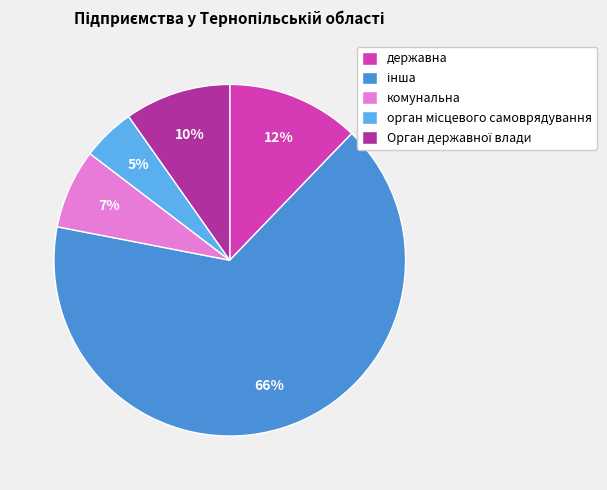

Count the number of slices in the pie.

5